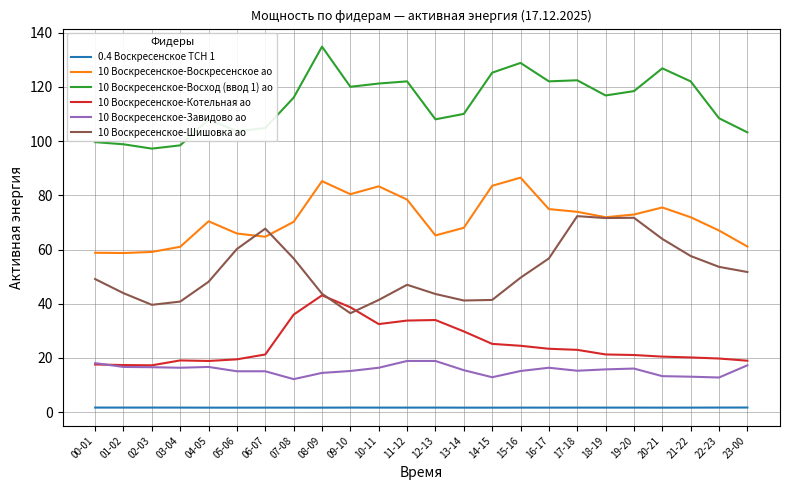

Rank the series by their maximum value, from lowest to highest.

0.4 Воскресенское ТСН 1, 10 Воскресенское-Завидово ао, 10 Воскресенское-Котельная ао, 10 Воскресенское-Шишовка ао, 10 Воскресенское-Воскресенское ао, 10 Воскресенское-Восход (ввод 1) ао